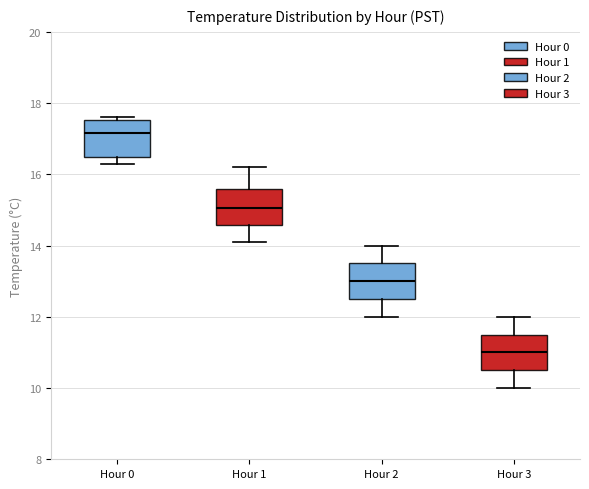

Where does the lower whisker of the box for Hour 1 end on the y-axis? The values are not printed on the chart, so give them approximately, as read against the axis.

14.2